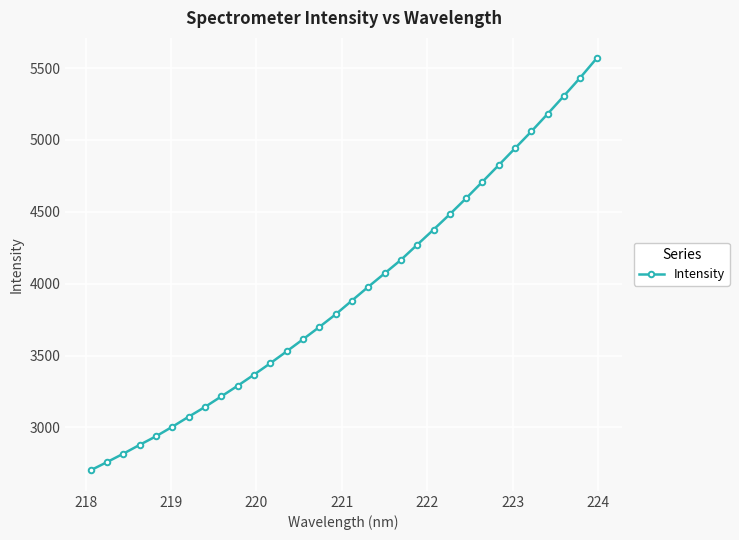

Reading right to left, extract all data points from this chart.

5567.3	5433.6	5306.8	5181.7	5059.3	4942.2	4825.0	4709.2	4594.2	4483.2	4375.8	4270.9	4165.2	4071.3	3978.0	3882.2	3786.4	3698.1	3612.7	3528.6	3446.2	3366.7	3289.4	3215.6	3142.0	3074.0	3004.2	2937.9	2878.3	2816.7	2758.3	2701.4